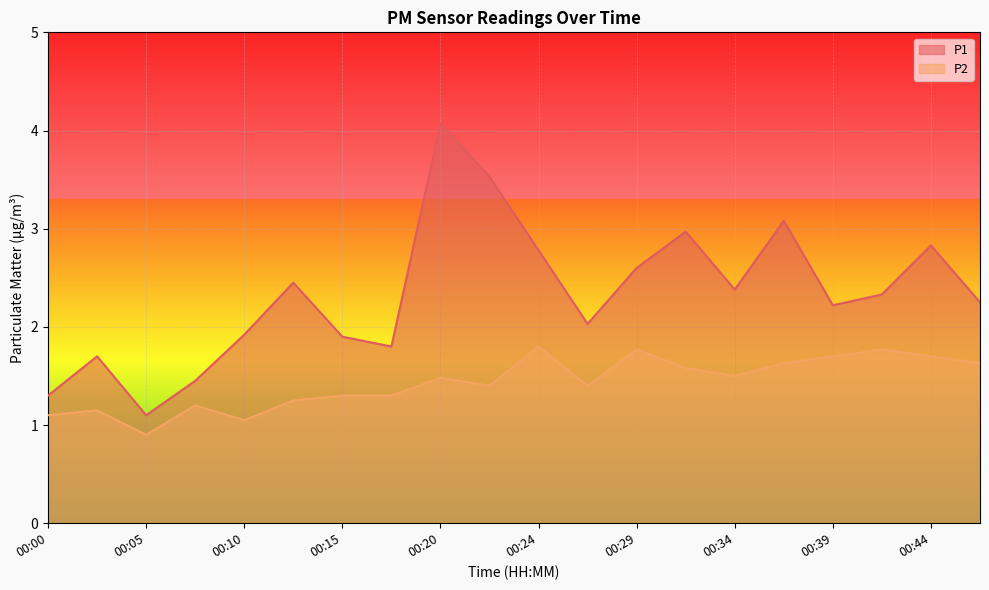

Rank the categories by P2 value from highest to lowest.

00:24, 00:29, 00:42, 00:39, 00:44, 00:37, 00:47, 00:32, 00:34, 00:20, 00:22, 00:27, 00:15, 00:17, 00:12, 00:07, 00:03, 00:00, 00:10, 00:05